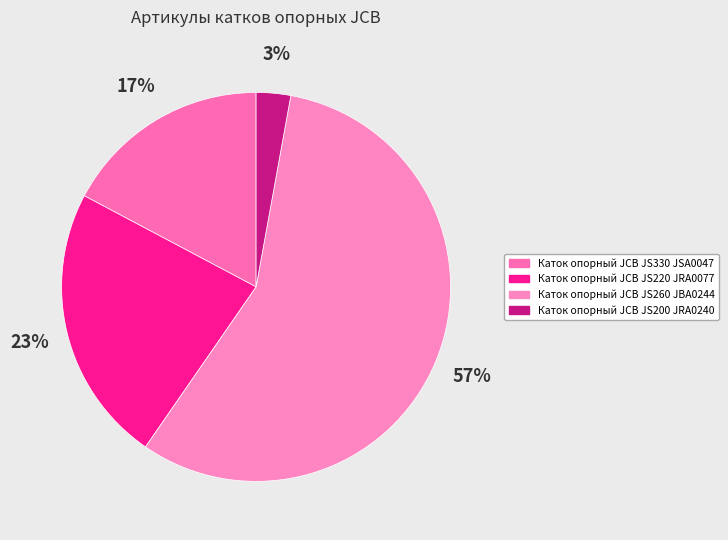

To the nearest percent, what is the difference between the Каток опорный JCB JS330 JSA0047 and Каток опорный JCB JS200 JRA0240 slice percentages?

14%